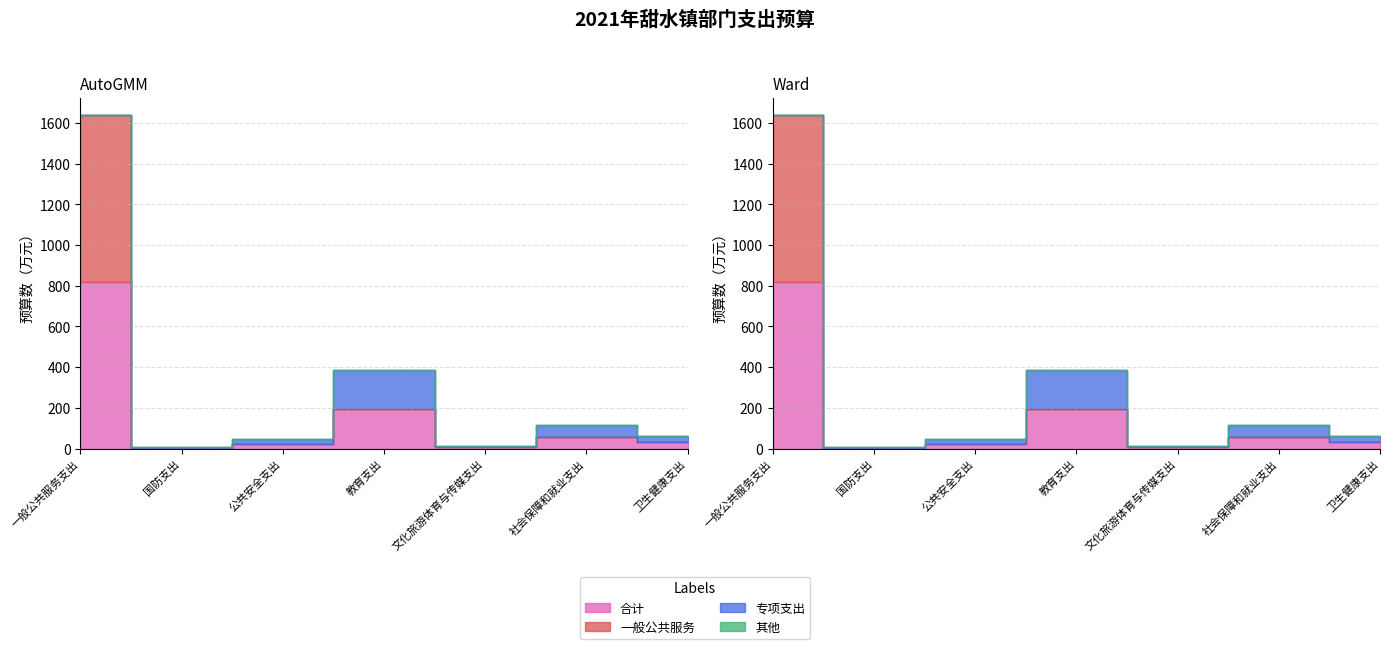

Which series ends up on top after the final intersection of 一般公共服务 and 专项支出?

专项支出